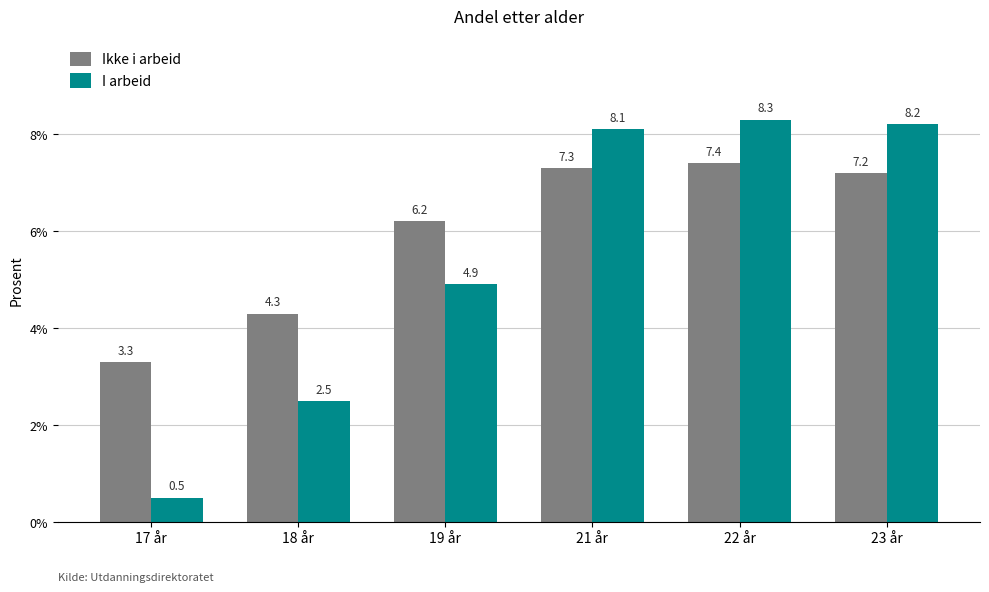

How many groups of bars are there?

6